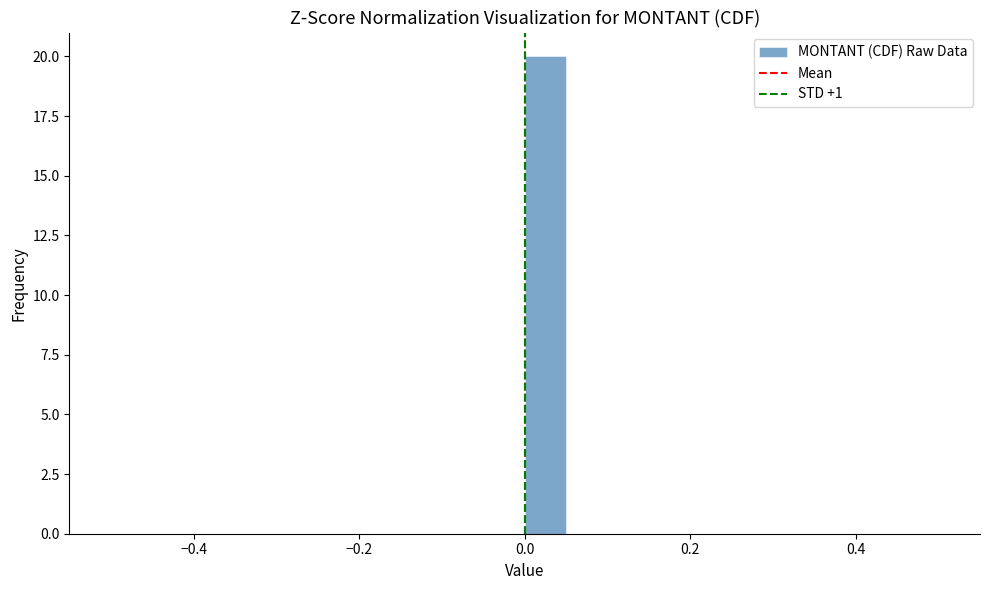

Read against the x-axis, roughly where is the centre of the tallest bar?

0.02